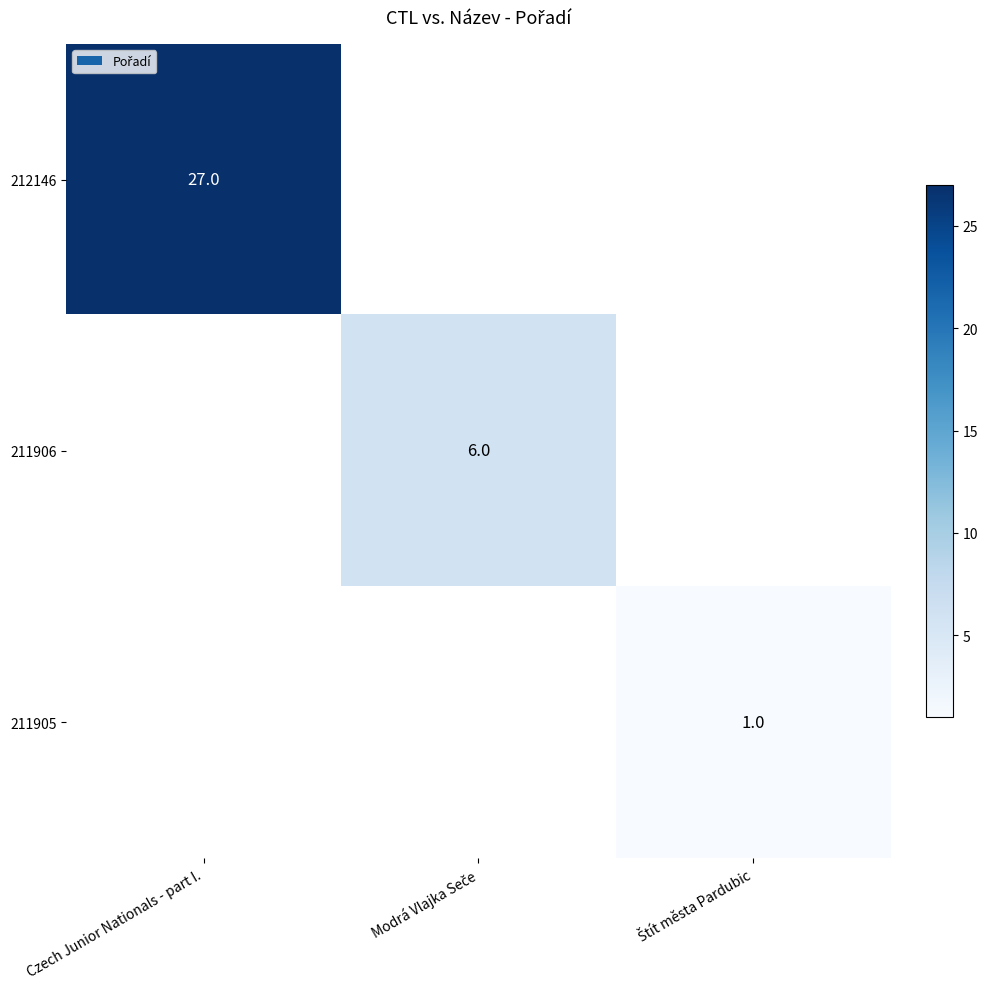

Is it true that 212146 equals 27 at Czech Junior Nationals - part I.?

True